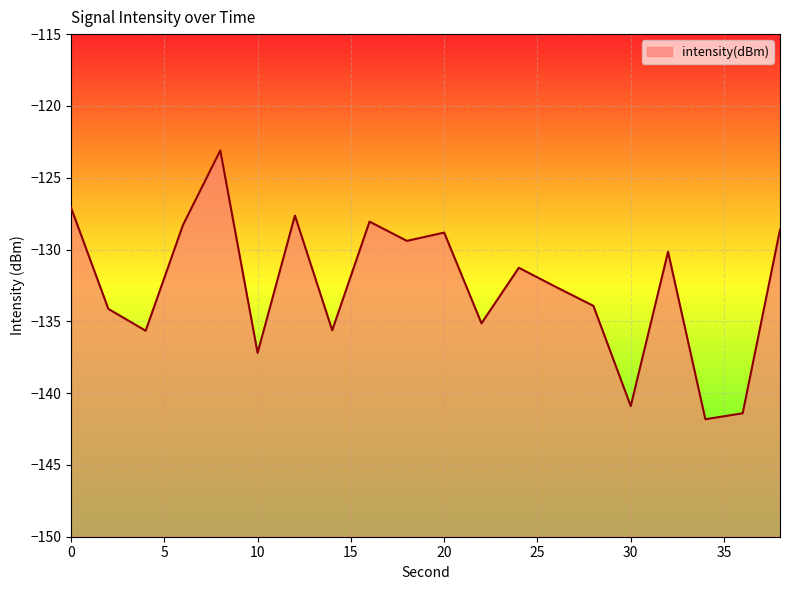

What is the value of the 18th point from the left?

-141.8